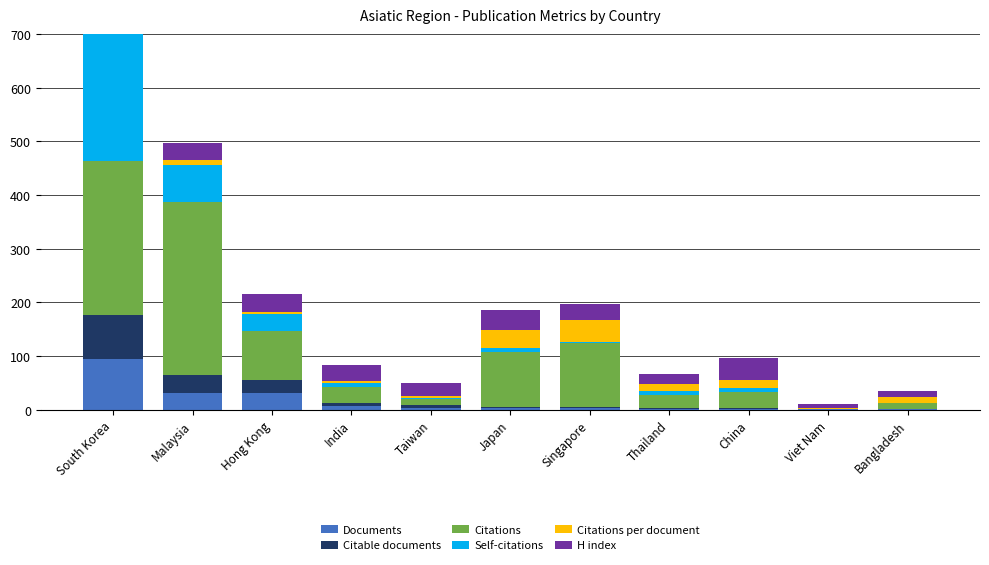

What is the total value across all series at India?

83.1